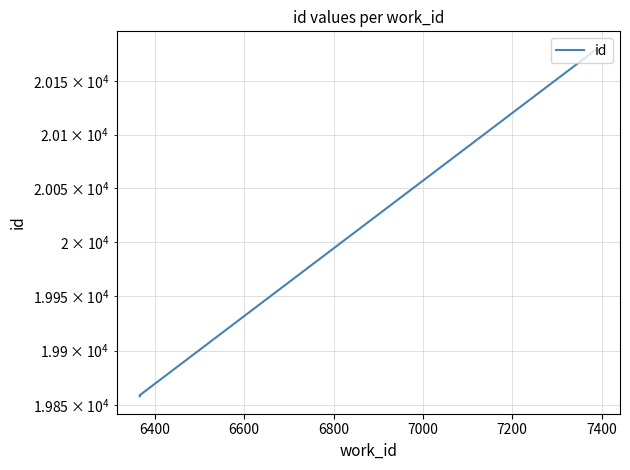

Count the number of categories in the chart.

3